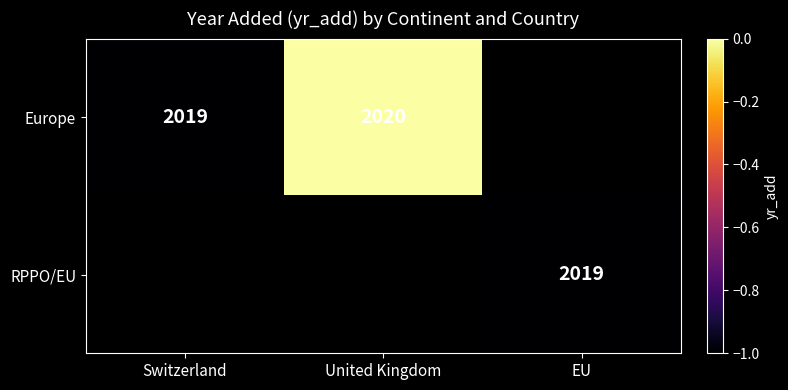

Is it true that Europe equals 2869 at United Kingdom?

False